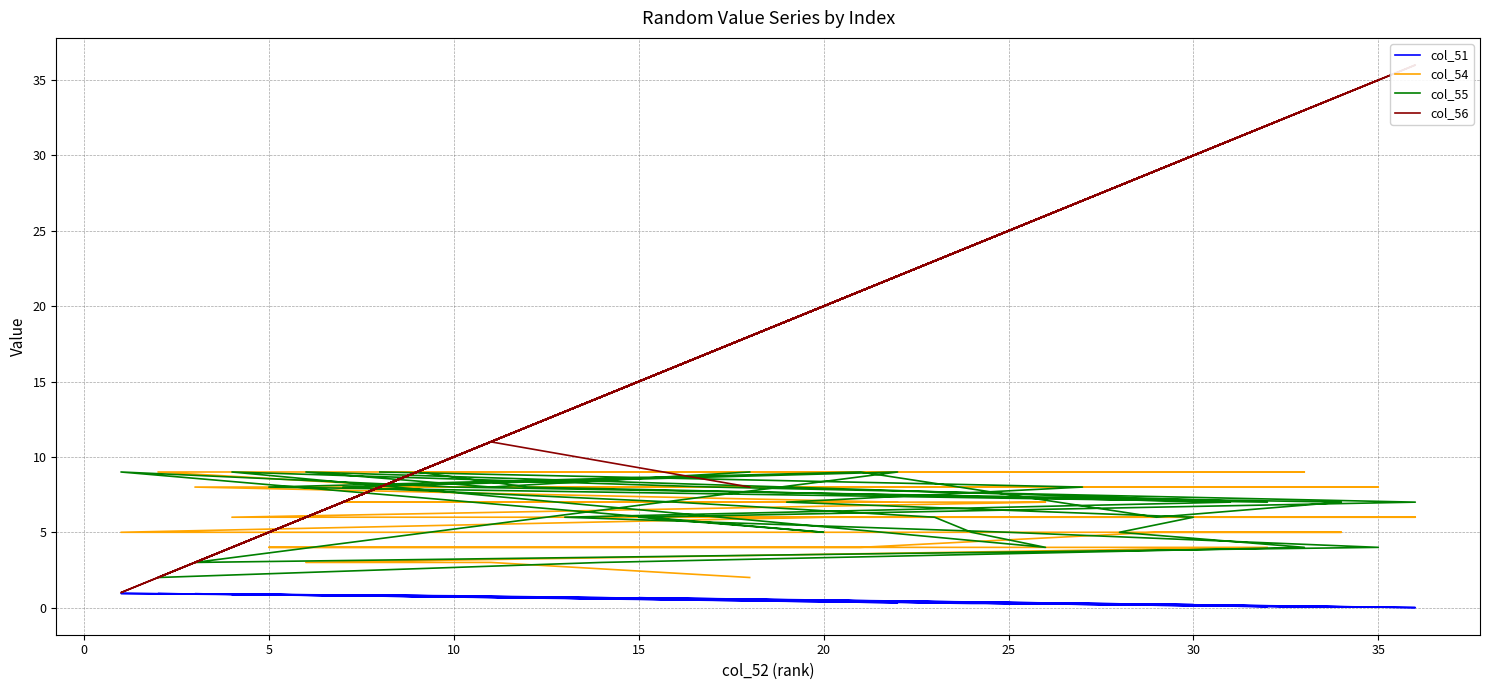

Read the col_55 value at 5.

8.0